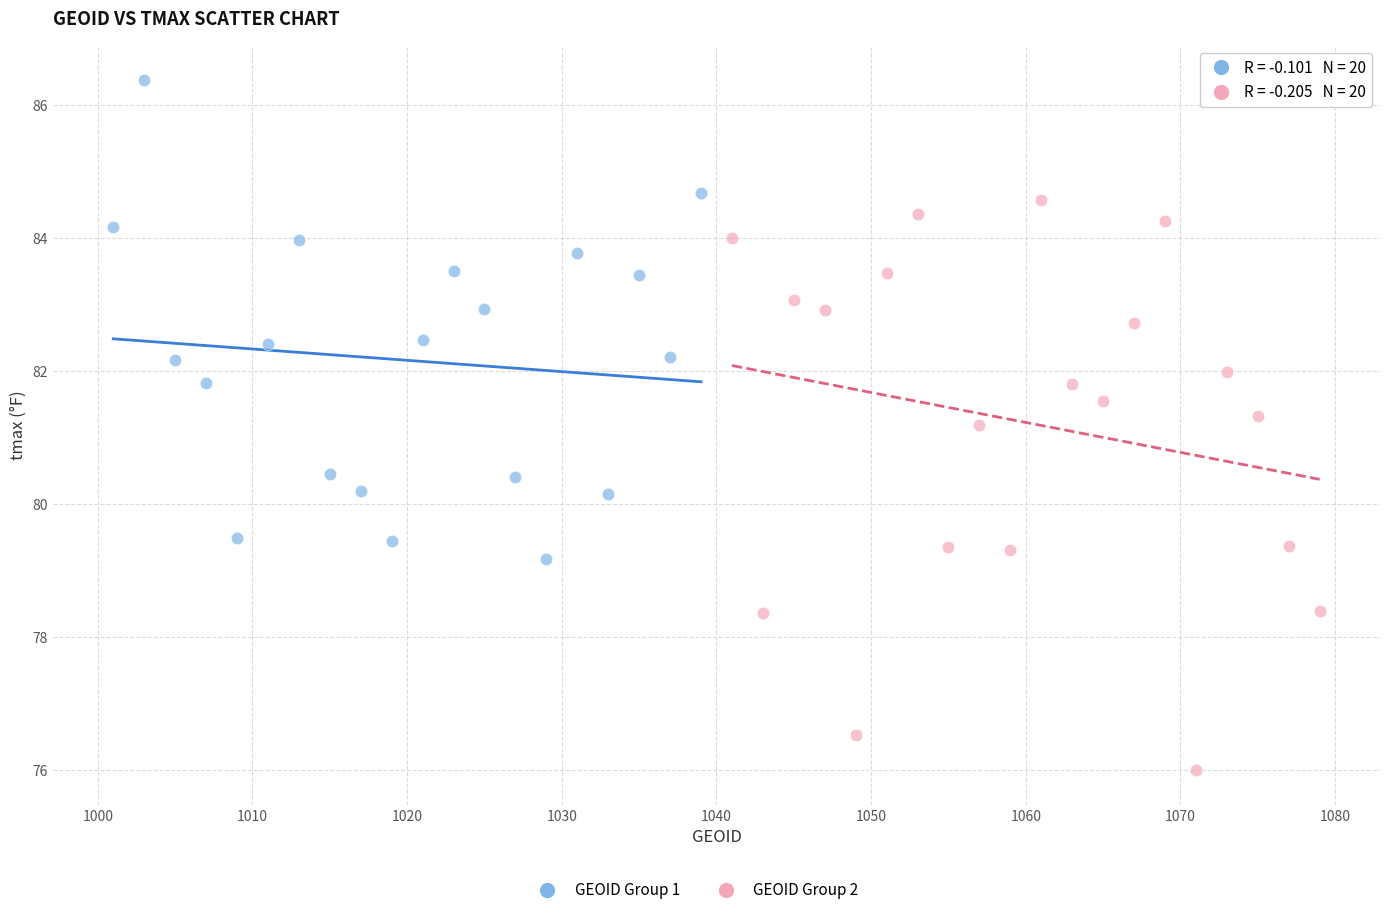

Which series contains the highest Y value?

GEOID Group 1